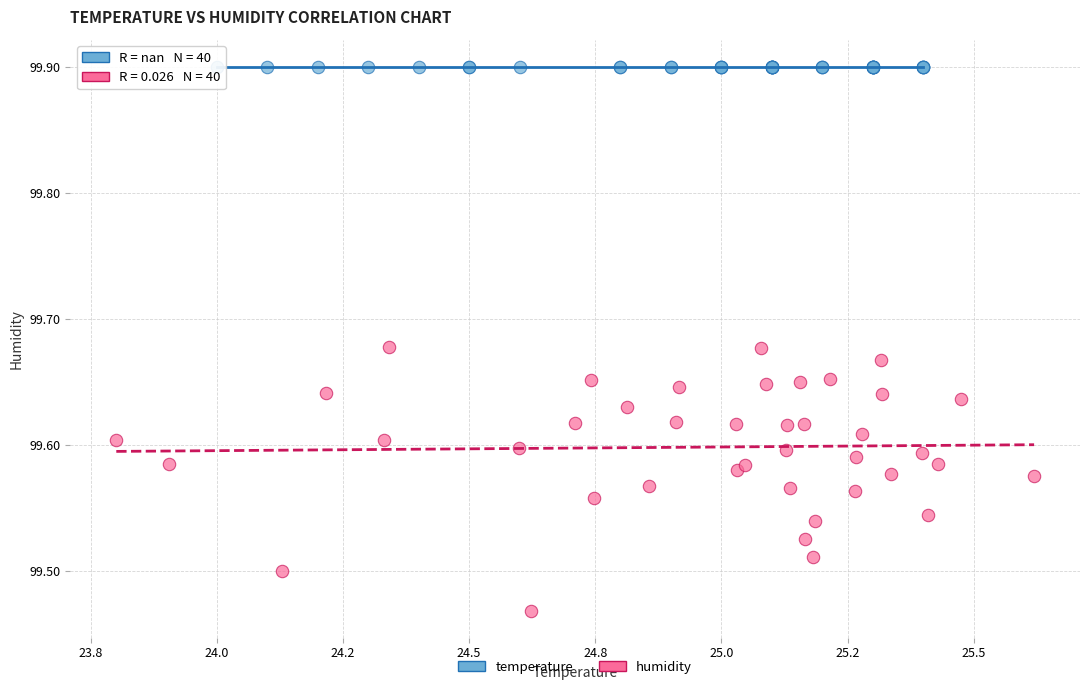

Which series contains the lowest Y value?

humidity